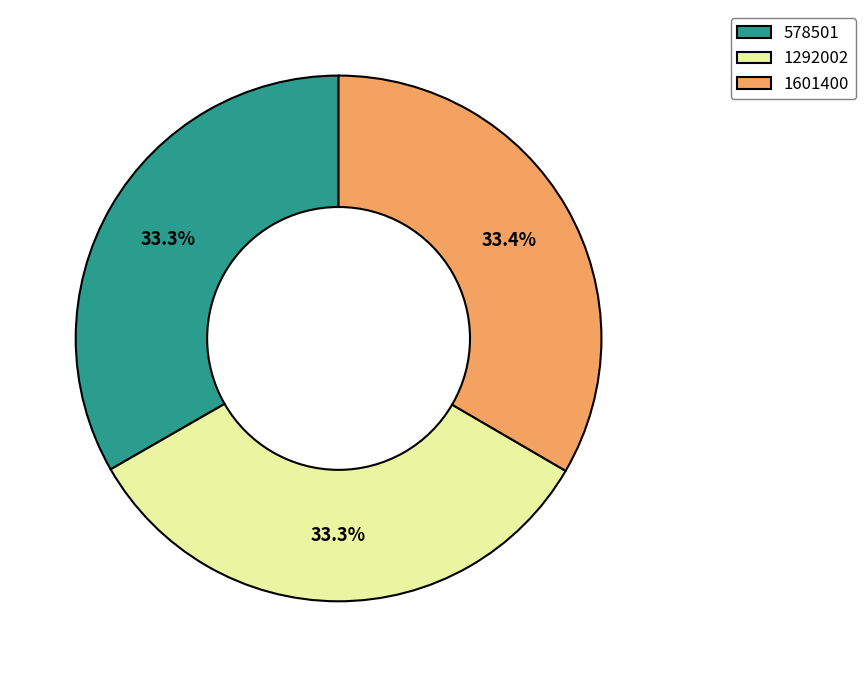

How much of the chart is everything except 1601400?

66.6%